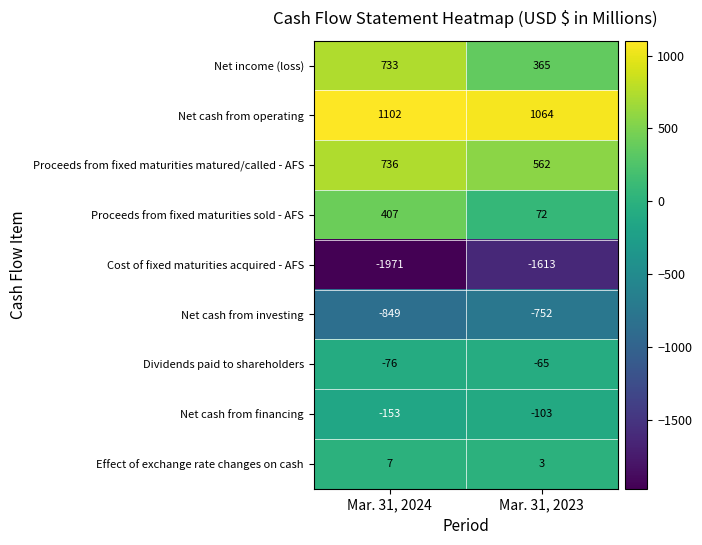

List the series in order of their peak value, highest first.

Net cash from operating, Proceeds from fixed maturities matured/called - AFS, Net income (loss), Proceeds from fixed maturities sold - AFS, Effect of exchange rate changes on cash, Dividends paid to shareholders, Net cash from financing, Net cash from investing, Cost of fixed maturities acquired - AFS